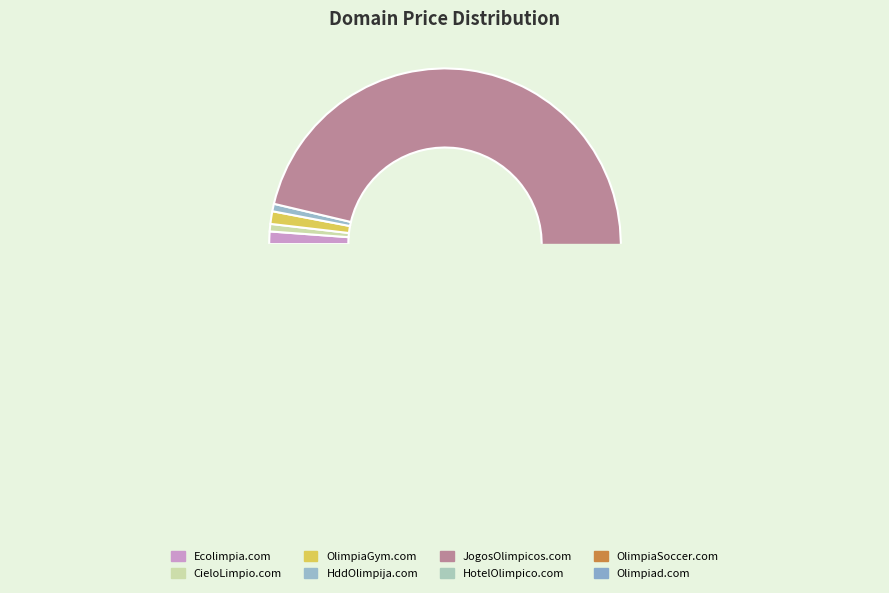

Does any single category account for the majority?

Yes